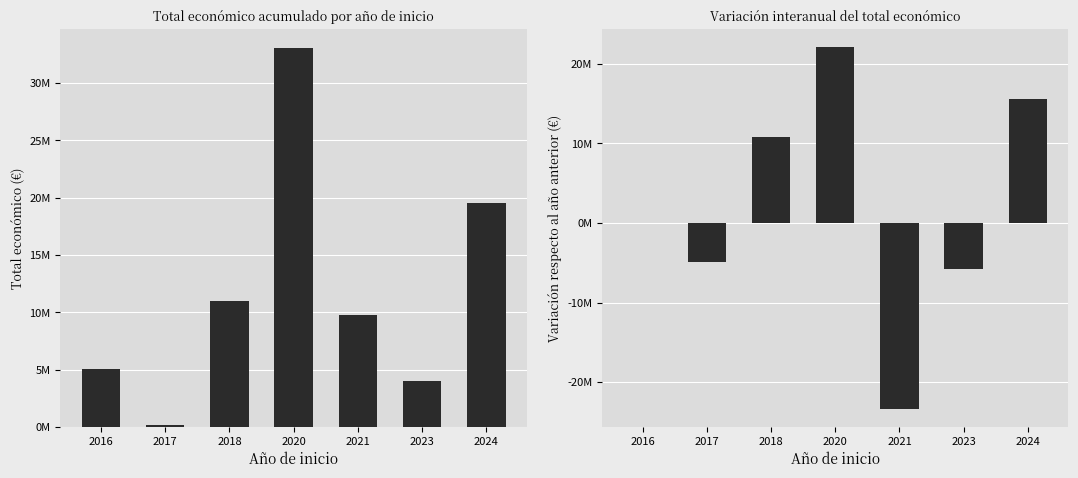

List the labels in order of Total económico value, smallest first.

2017, 2023, 2016, 2021, 2018, 2024, 2020